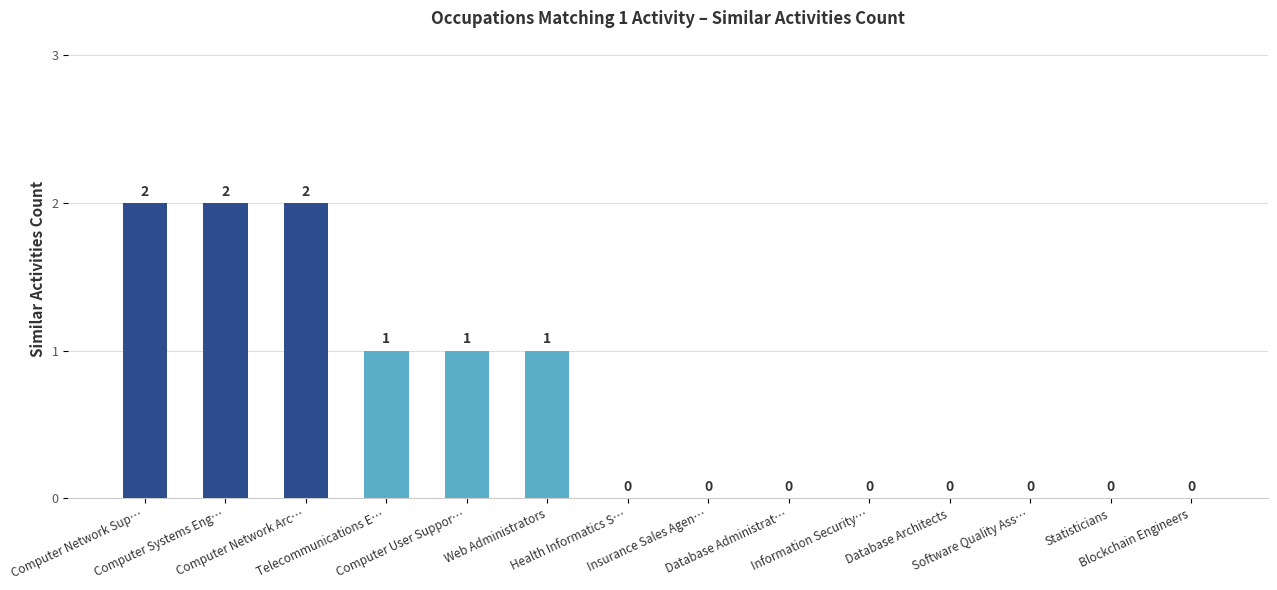

What is the sum of all values?

9